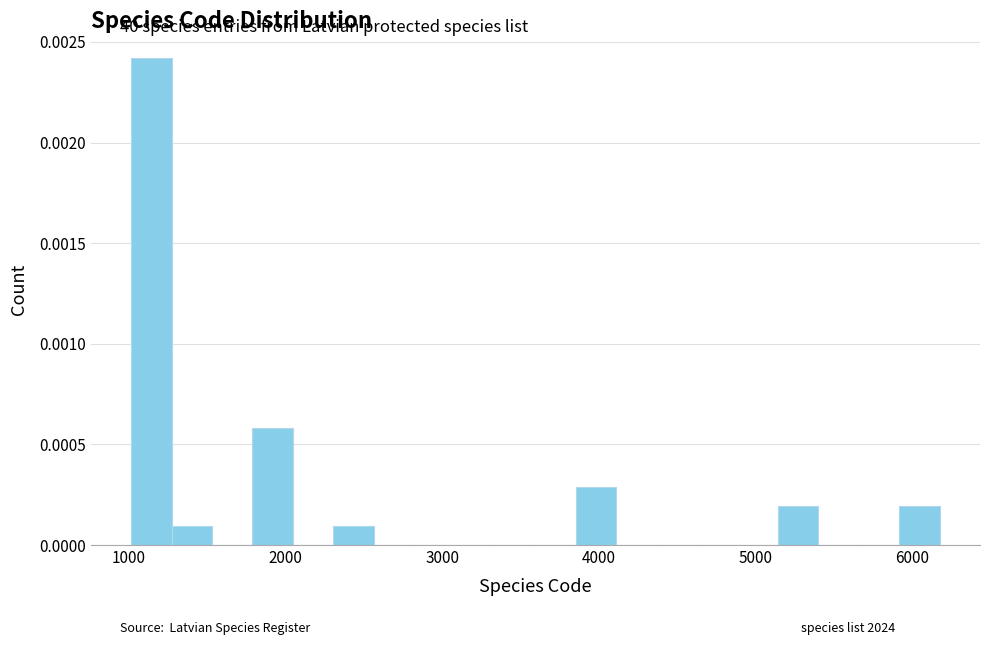

Read against the x-axis, roughly where is the centre of the tallest bar?

1100